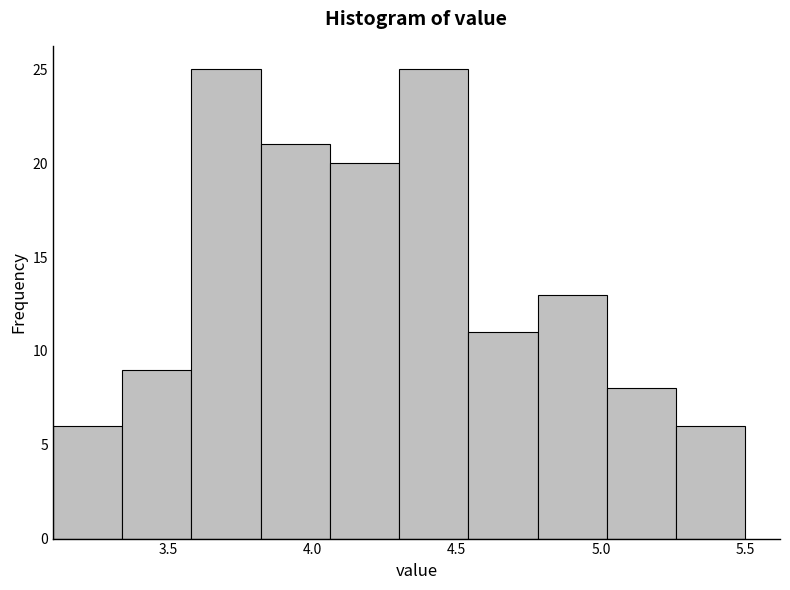

Reading left to right, transcribe this chart: for each bar, give the range it covers on the x-axis and its height. Neither the bar edges nor the heights are printed on the chart, so give them approximately, as read against the axes.

3.10 to 3.34: 6
3.34 to 3.58: 9
3.58 to 3.82: 25
3.82 to 4.06: 21
4.06 to 4.30: 20
4.30 to 4.54: 25
4.54 to 4.78: 11
4.78 to 5.02: 13
5.02 to 5.26: 8
5.26 to 5.50: 6